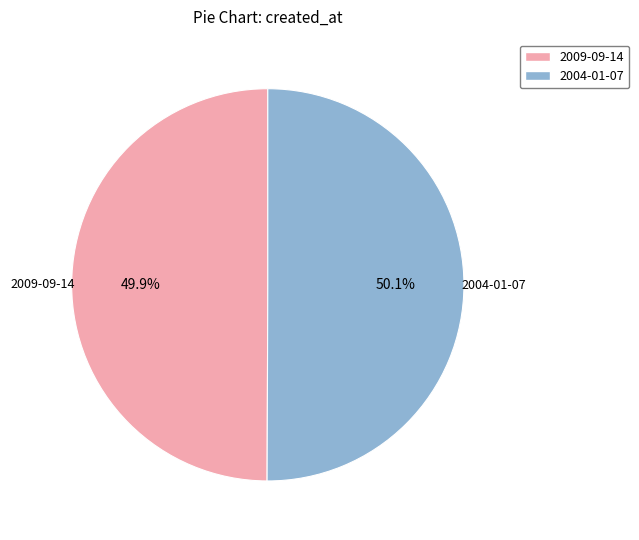

Is there any slice that represents more than half of the pie?

Yes